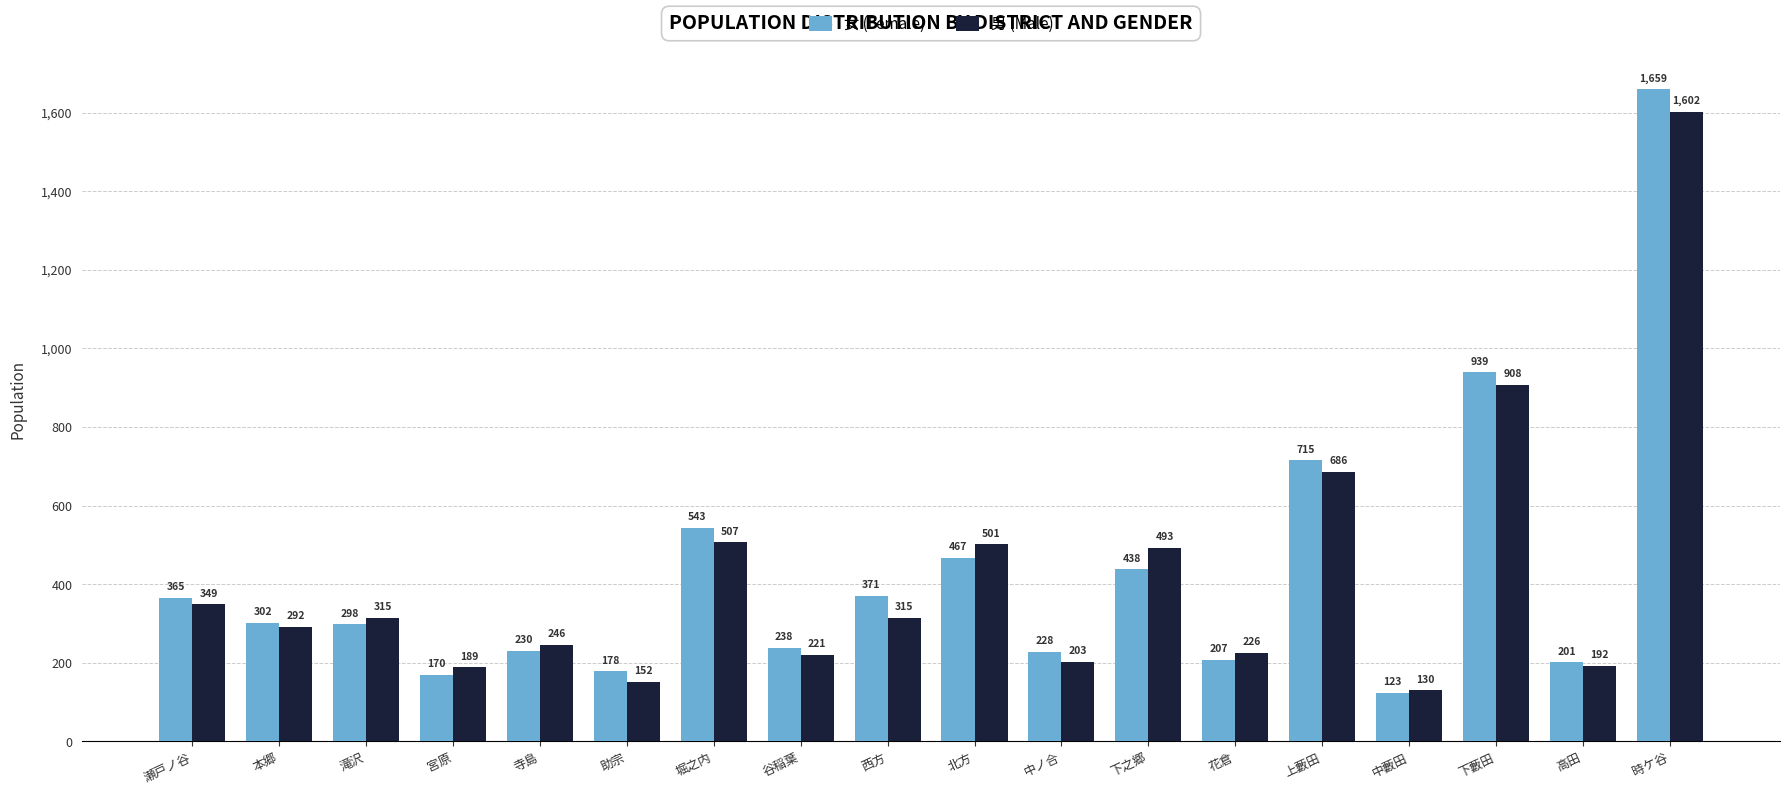

Which series has the largest total across all categories?

女 (Female)